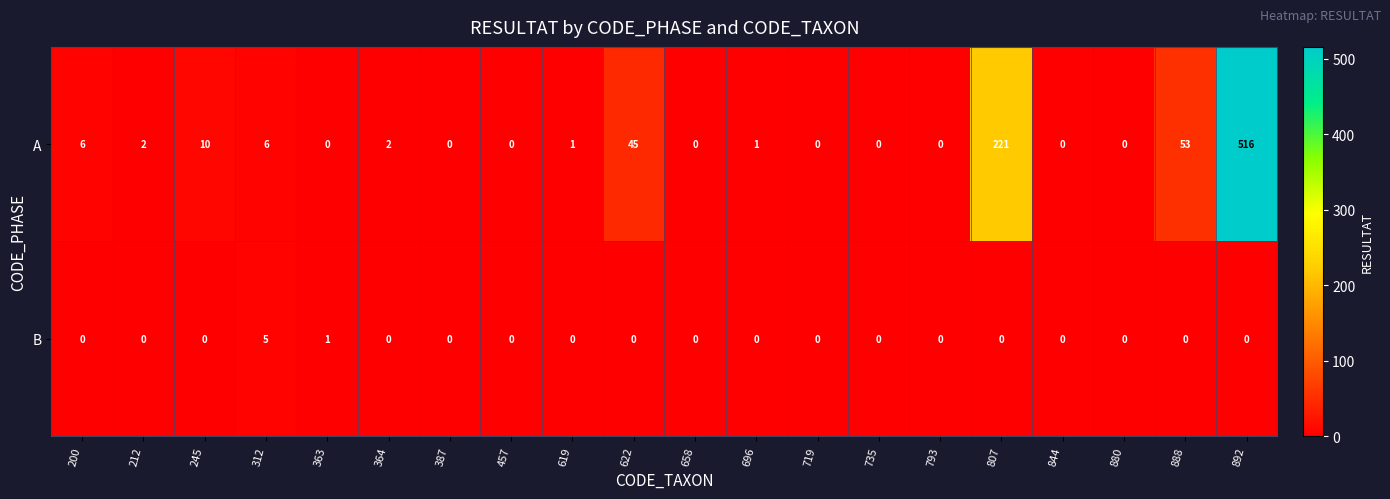

Count the number of categories in the chart.

20